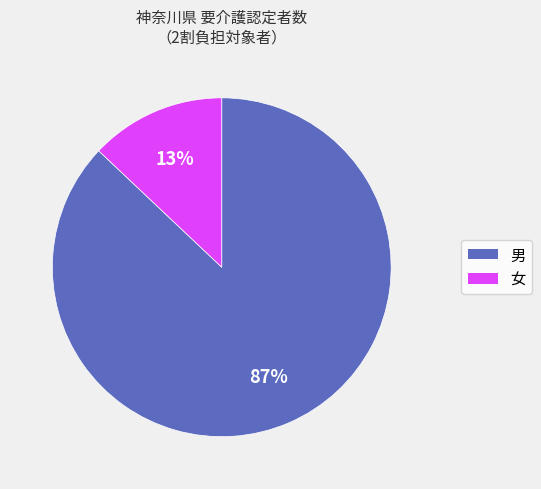

To the nearest percent, what is the difference between the largest and smallest slice percentages?

74%